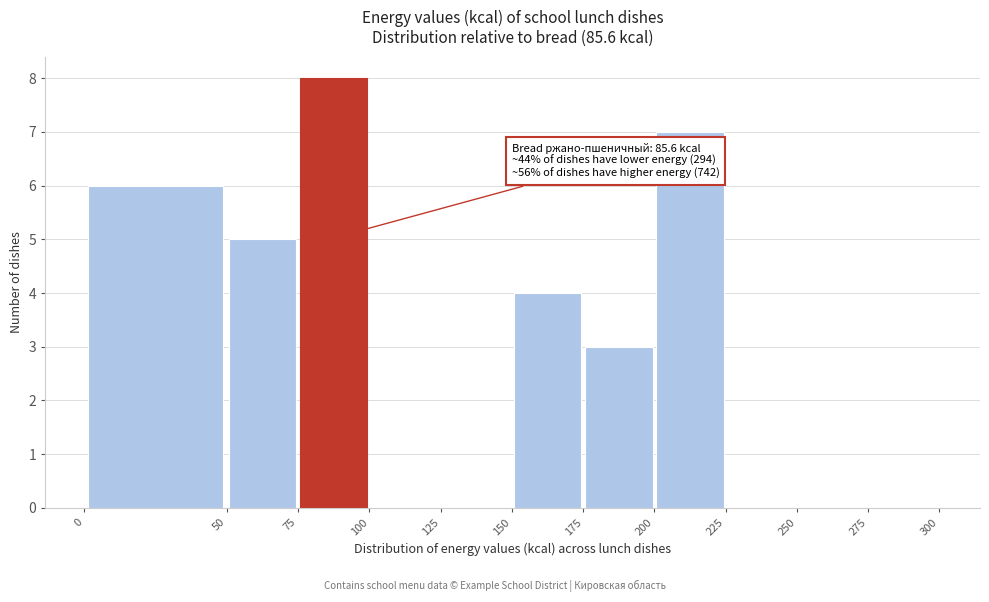

Which range on the x-axis has the tallest bar?

75 to 100